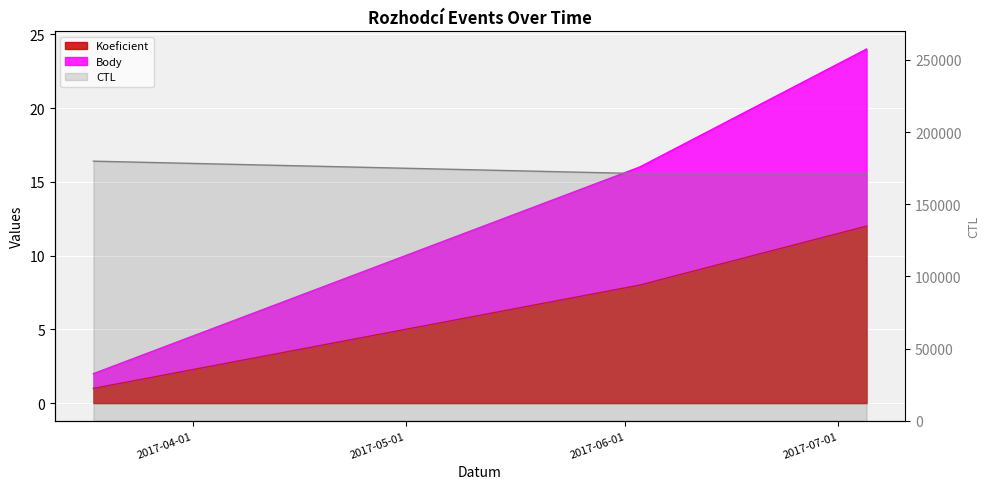

Which category has the highest value in the Koeficient series?

2017-07-05